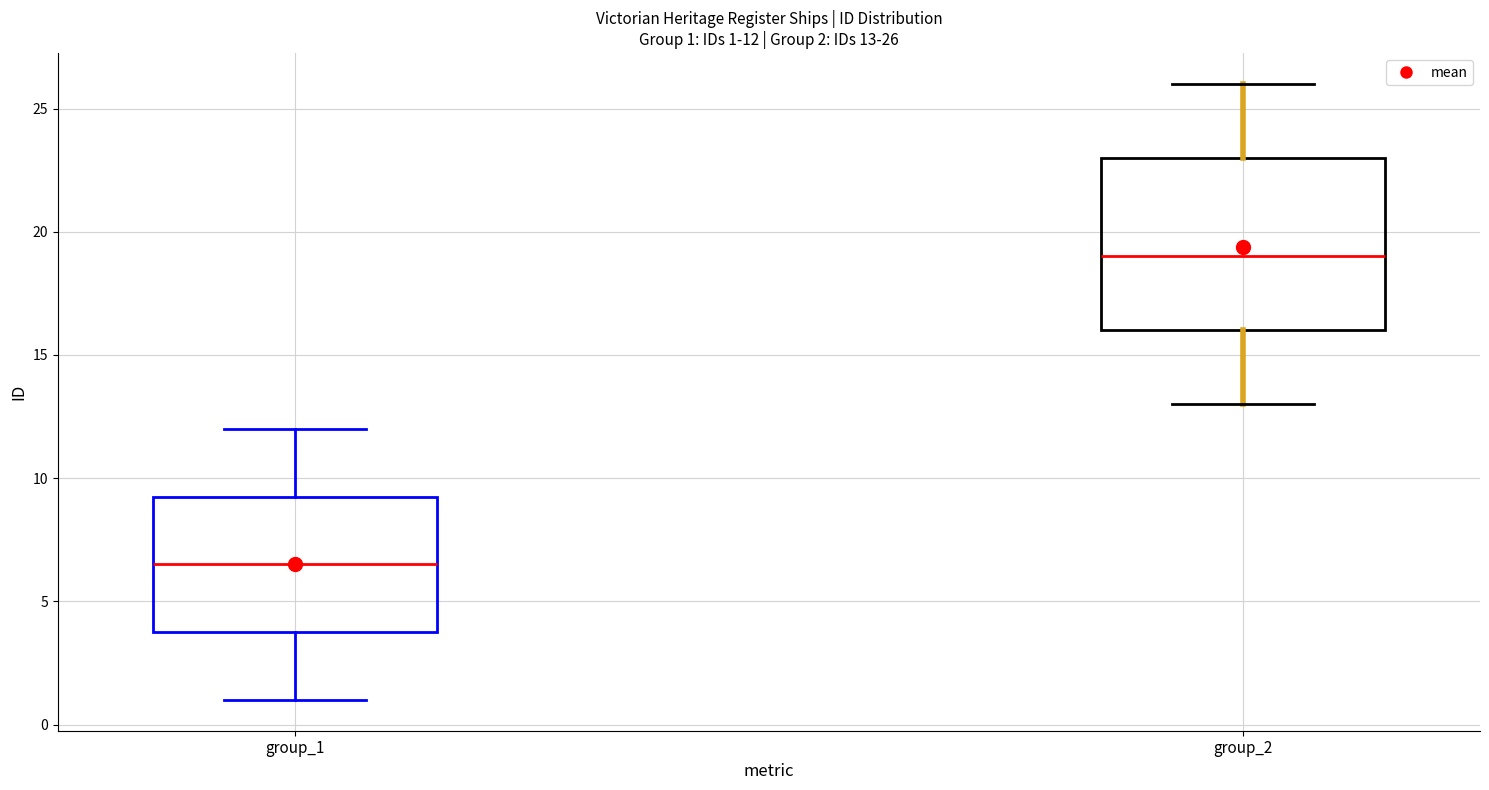

Which box is the tallest, from its lower edge to its upper edge?

group_2